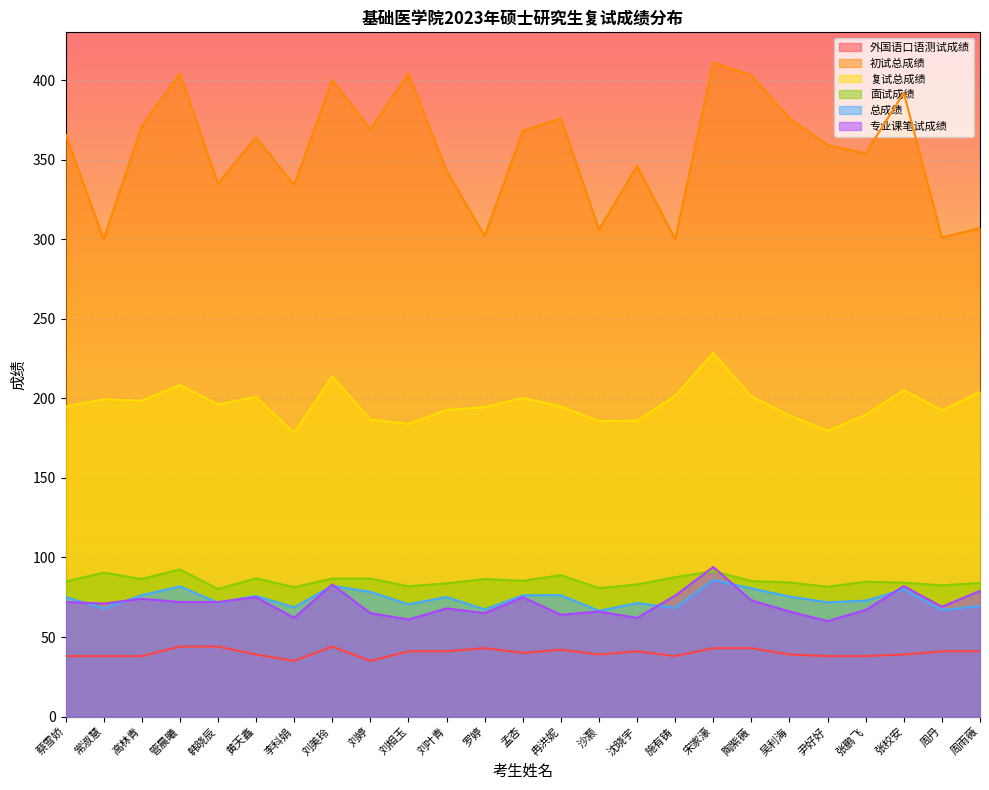

At which label does 外国语口语测试成绩 first exceed 40?

管晨曦